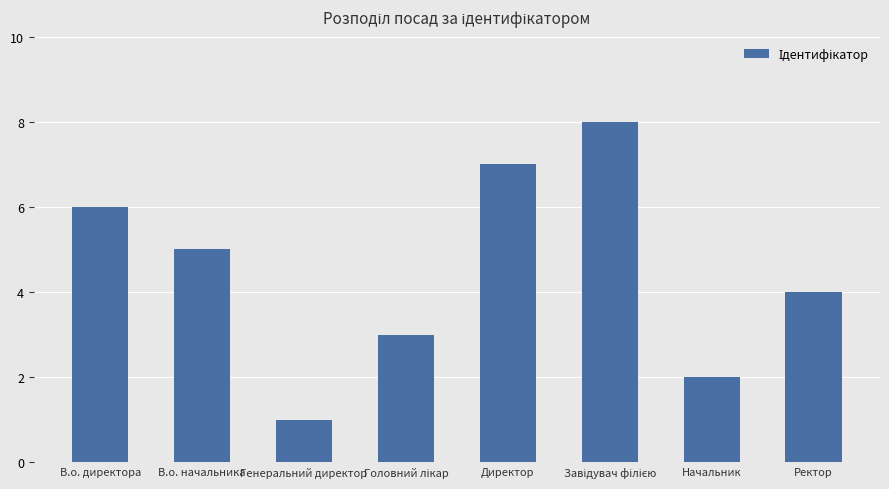

Does the chart contain stacked bars?

No